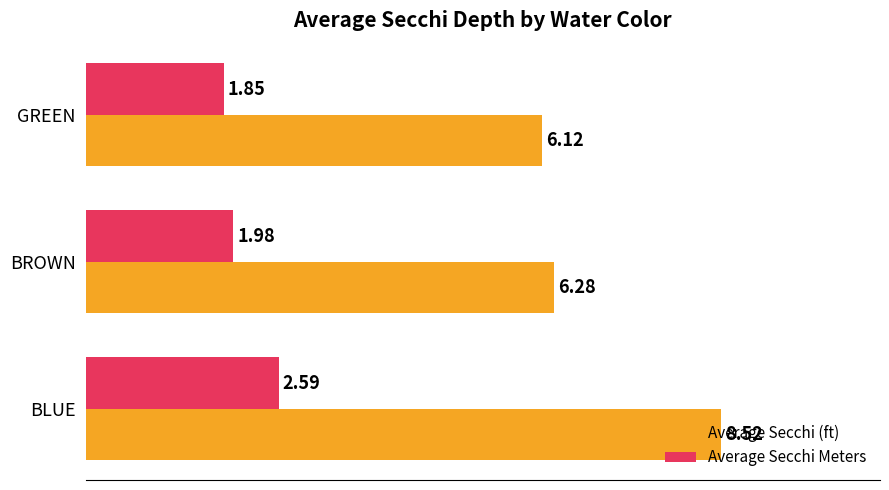

What is the sum of the Average Secchi (ft) values at BLUE and GREEN?

14.6